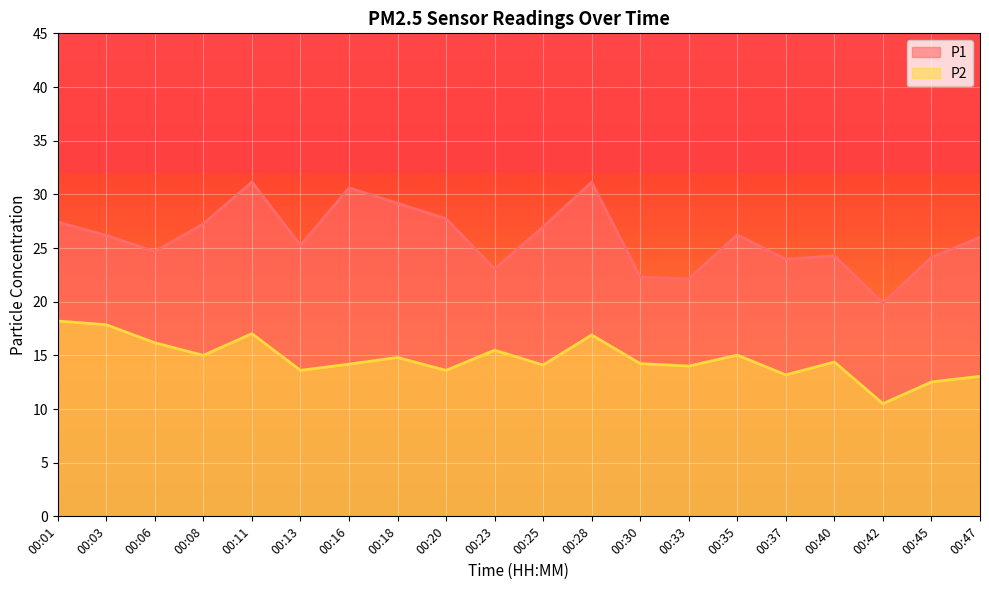

At which category does the chart reach its peak across all series?

00:11